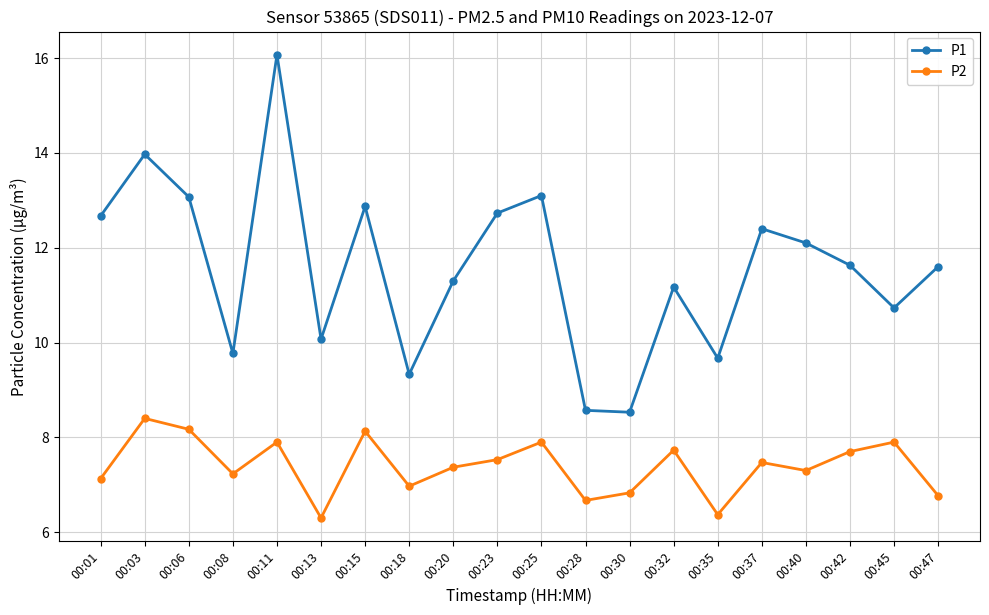

Between 00:11 and 00:47, which series saw the biggest shift?

P1